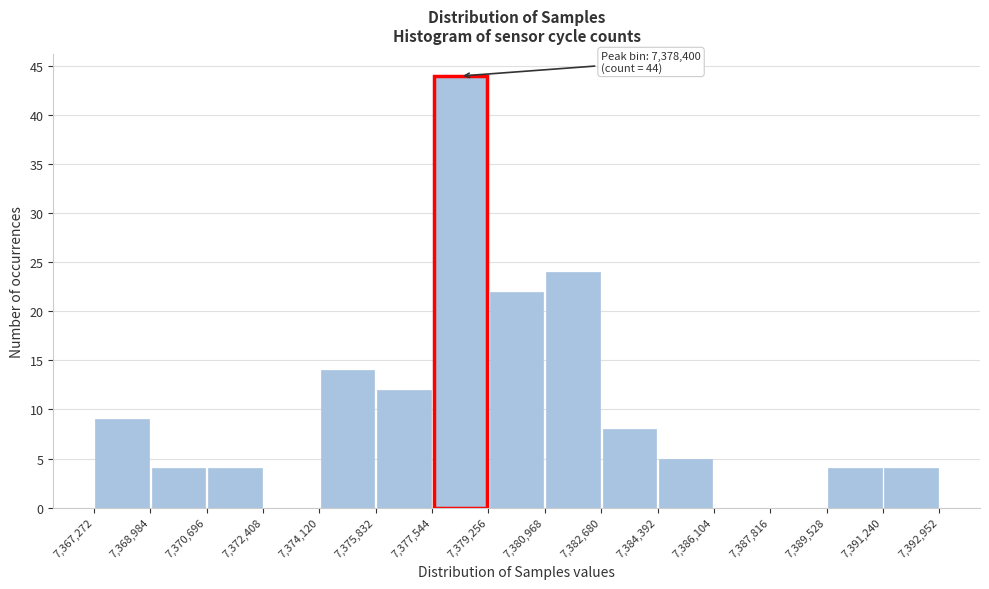

Over which range of the x-axis is the bar tallest?

7,377,544 to 7,379,256